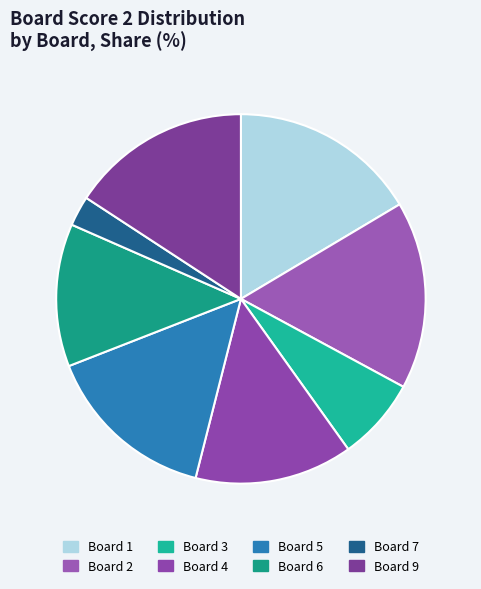

How many slices are in this pie chart?

8